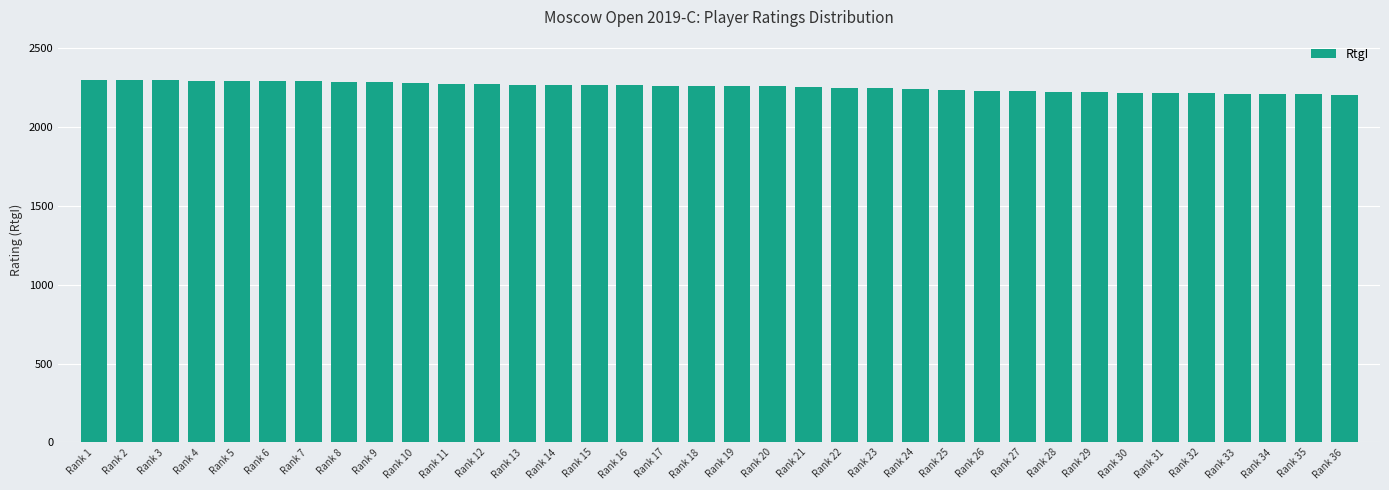

What is the minimum value shown in the chart?

2204